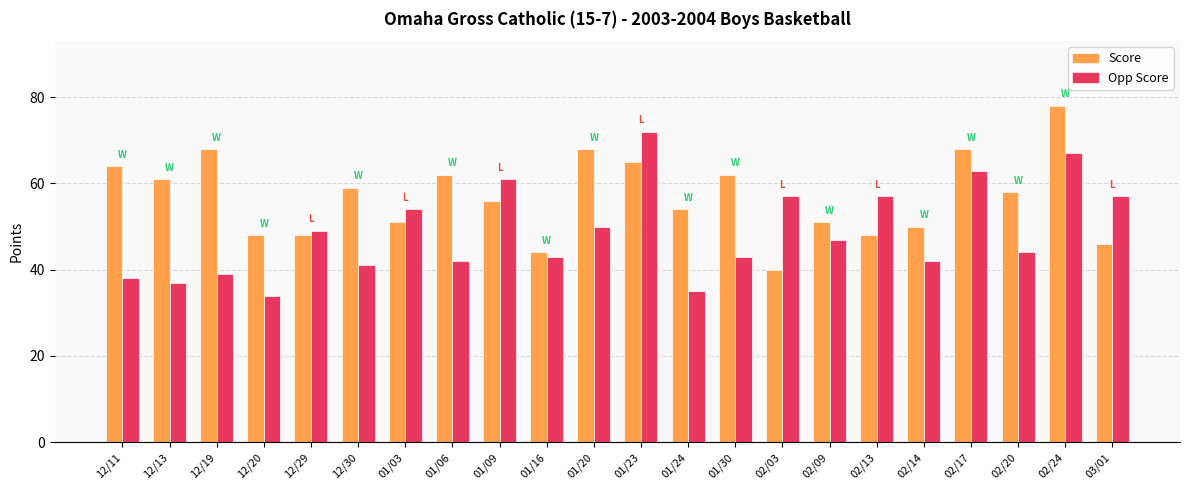

What is the difference between the maximum and minimum values in the Score series?

38